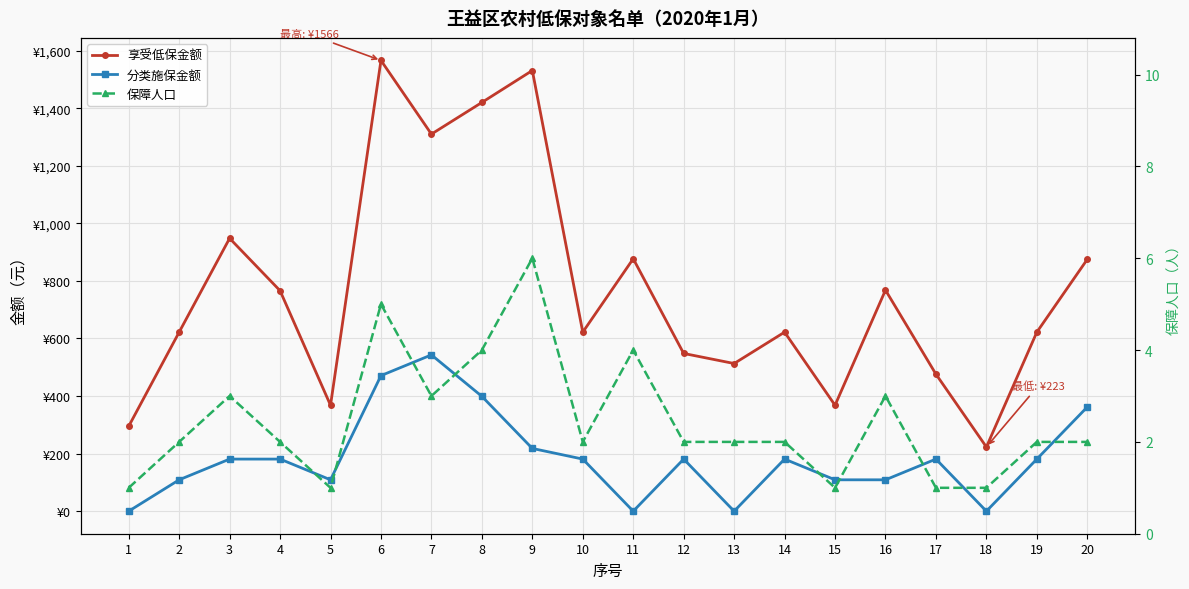

How many values in the 保障人口 series exceed 2?

7